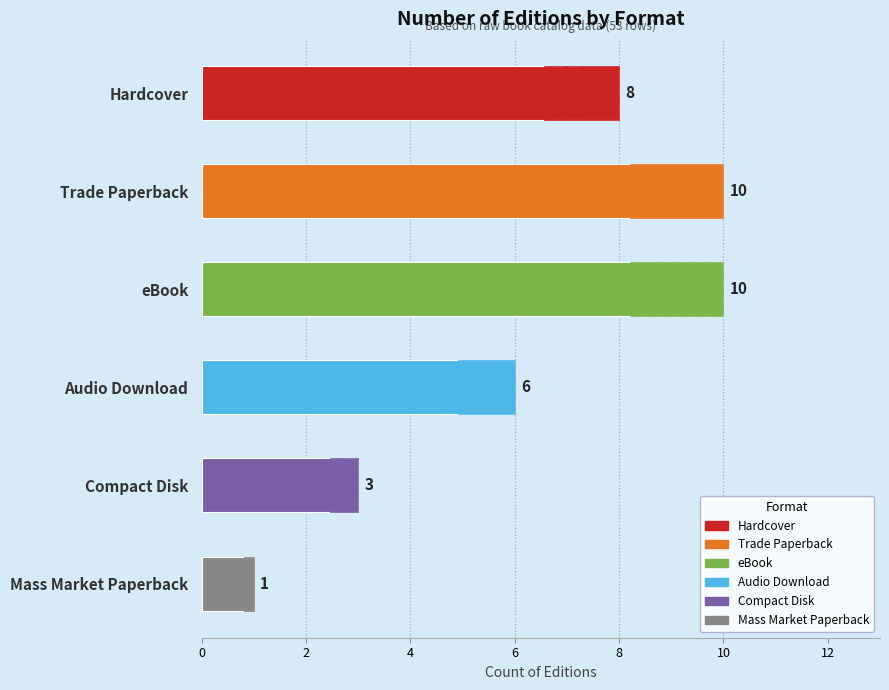

What is the maximum value shown in the chart?

10